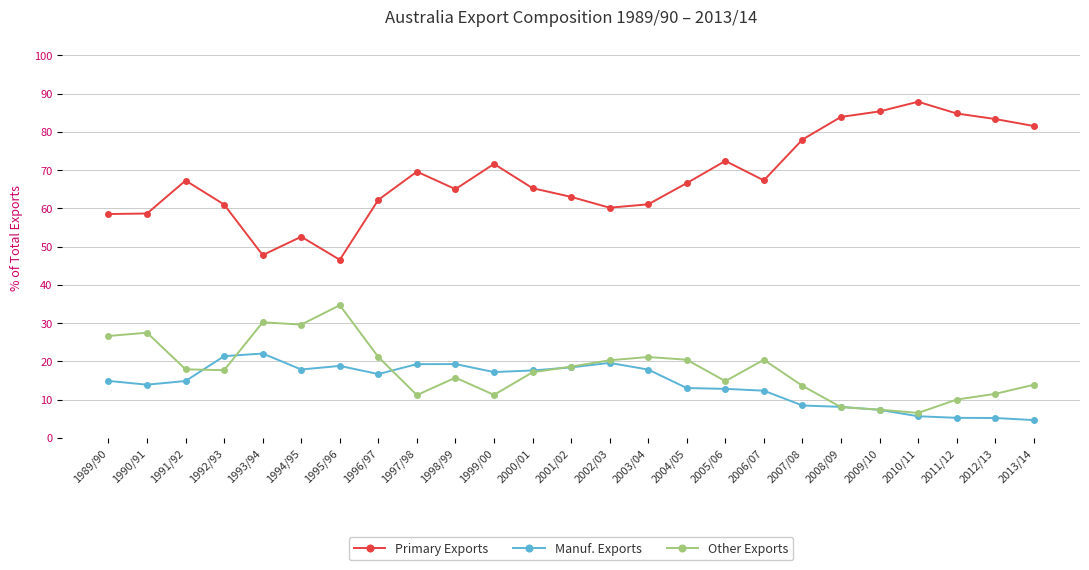

Rank the series by their maximum value, from highest to lowest.

Primary Exports, Other Exports, Manuf. Exports